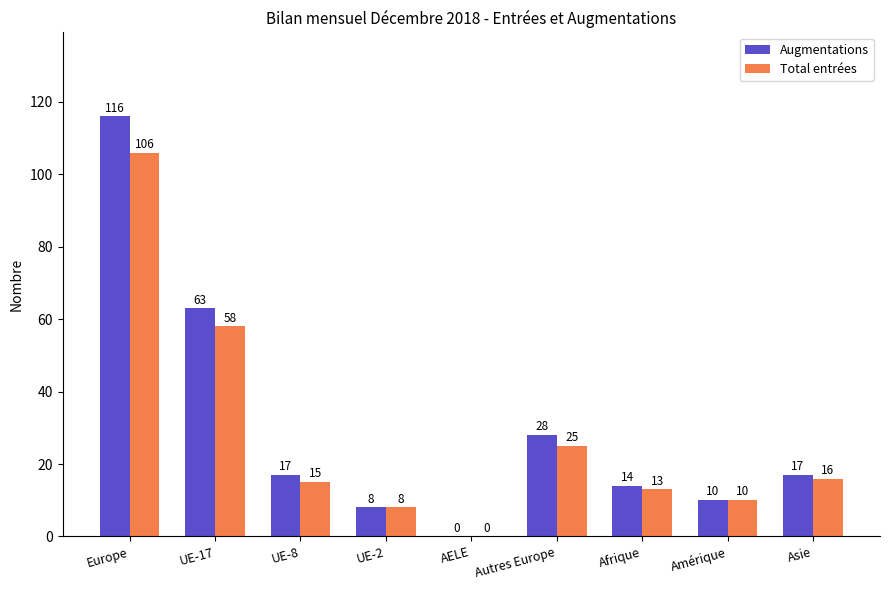

Where is Total entrées nearest to the value 53?

UE-17